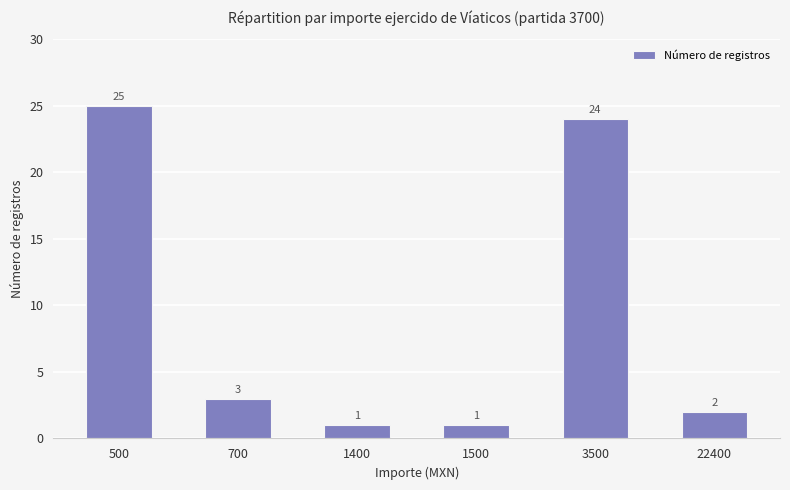

What is the difference between the maximum and minimum values?

24